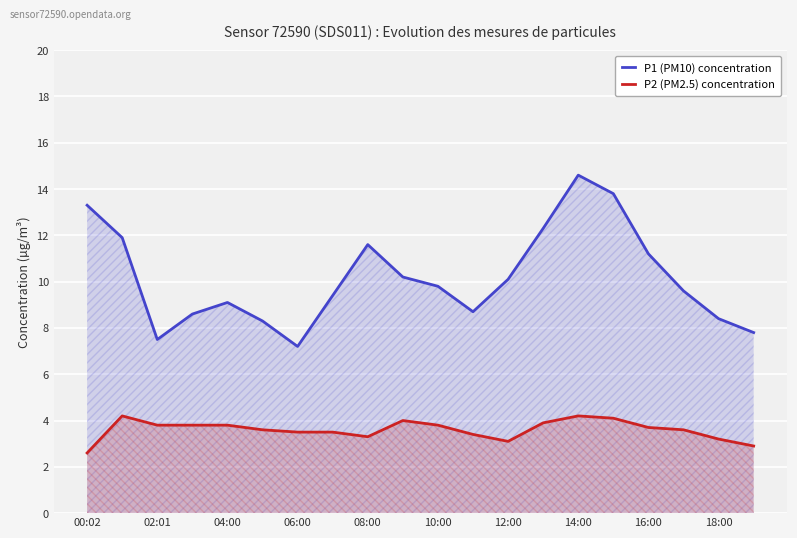

What is the total value across all series at 16:00?

14.9